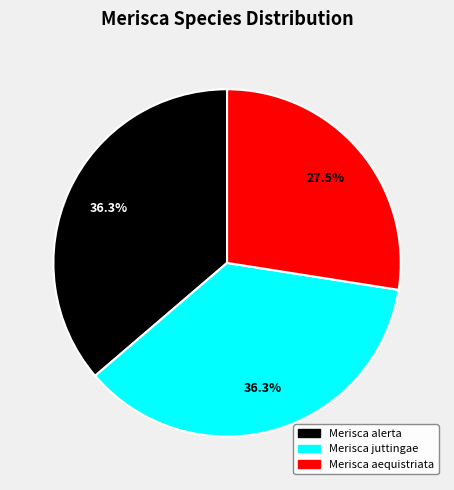

To the nearest percent, what portion does Merisca alerta represent?

36%